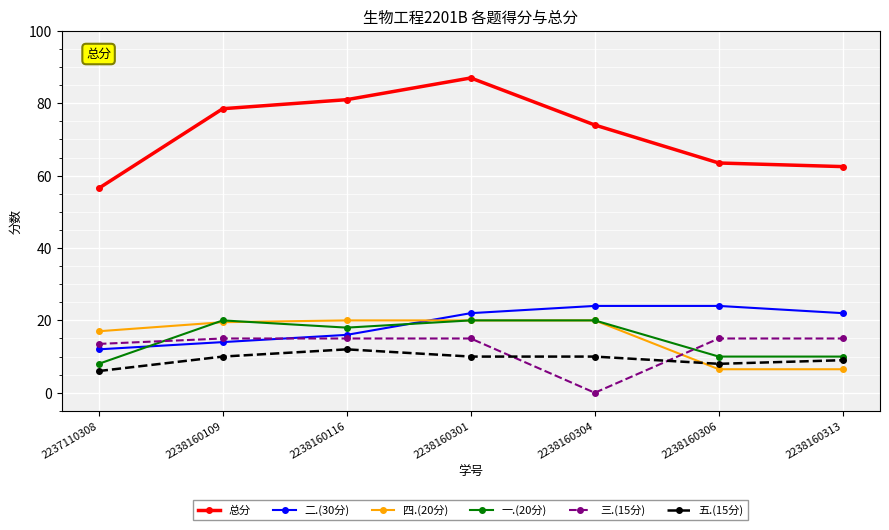

What is the difference between the maximum and minimum values in the 总分 series?

30.5